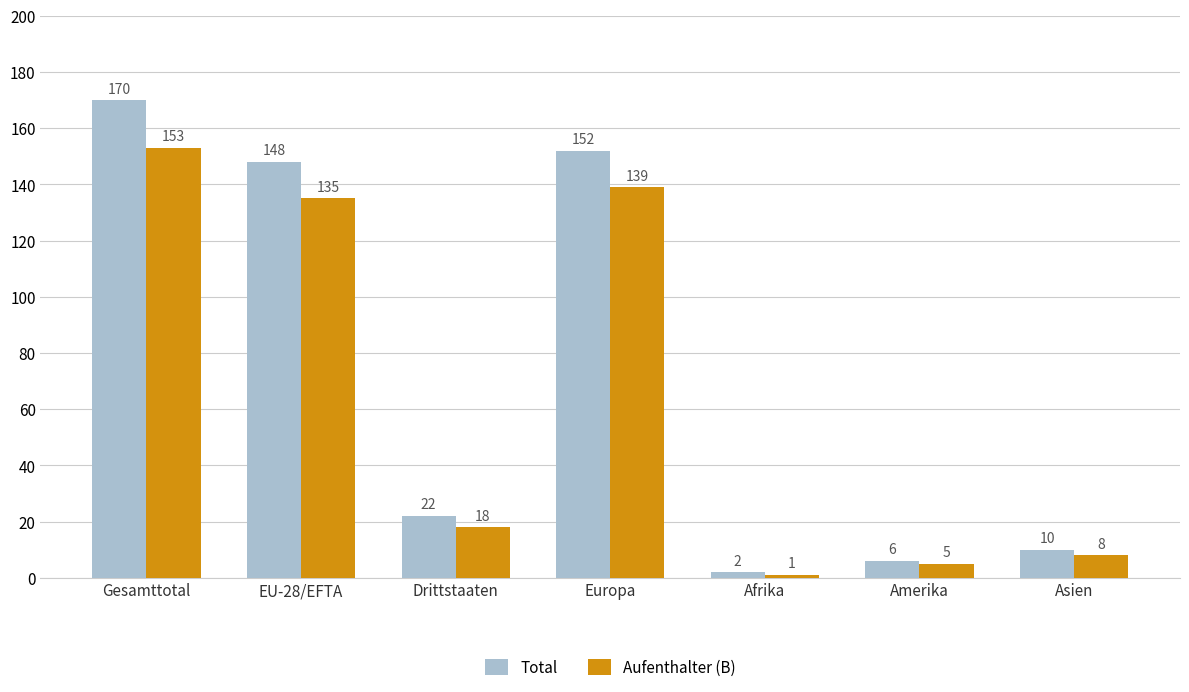

What are all the series names shown in the legend?

Total, Aufenthalter (B)